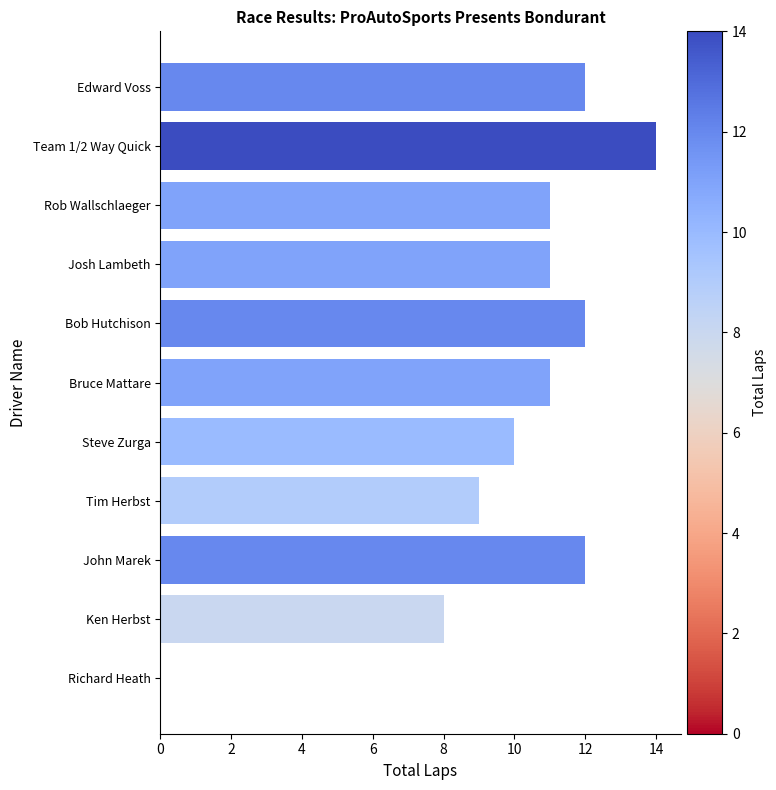

What is the average value?

10